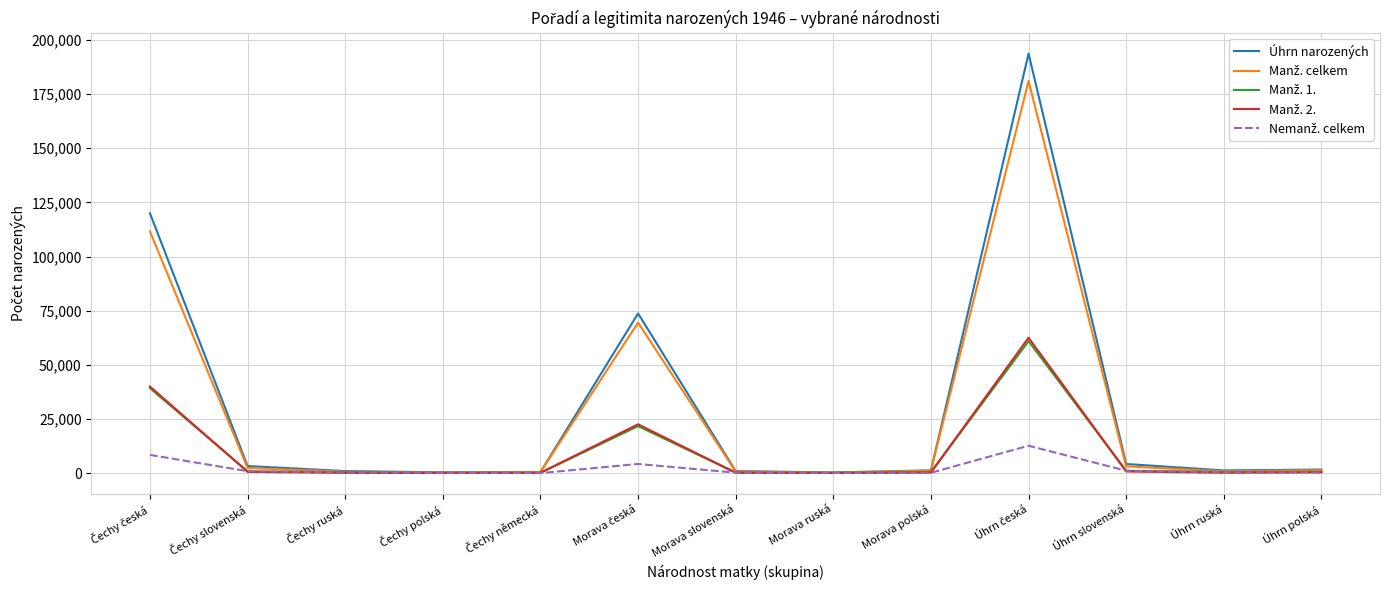

Which series has the widest spread of values?

Úhrn narozených